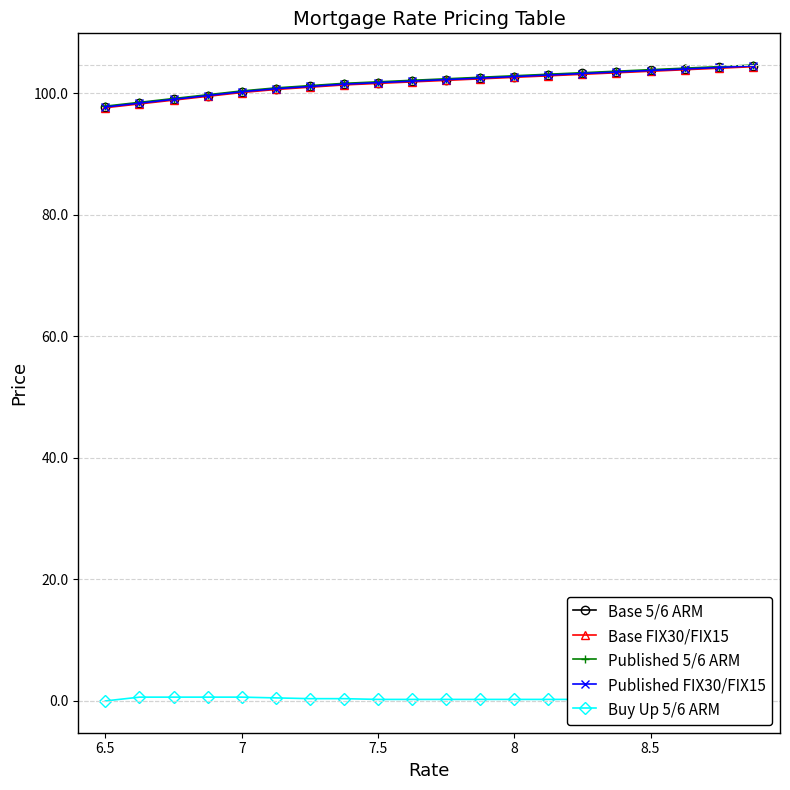

How many lines are shown in the chart?

5